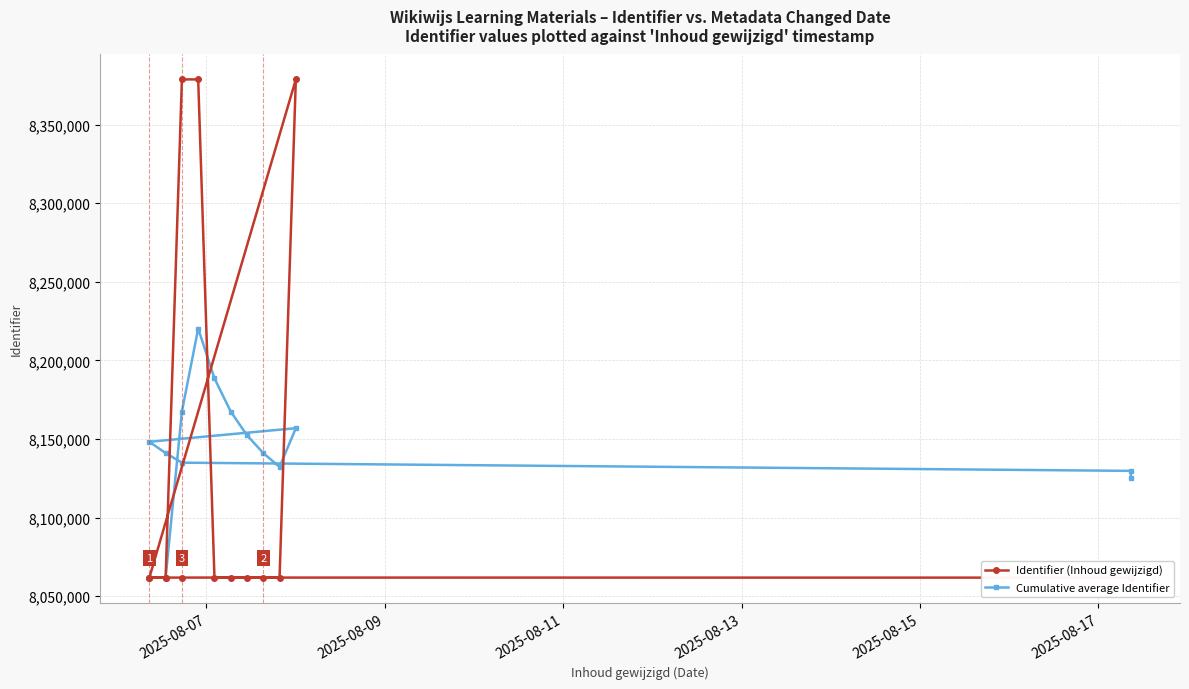

Between 2025-08-11 and 12, which is larger?

2025-08-11